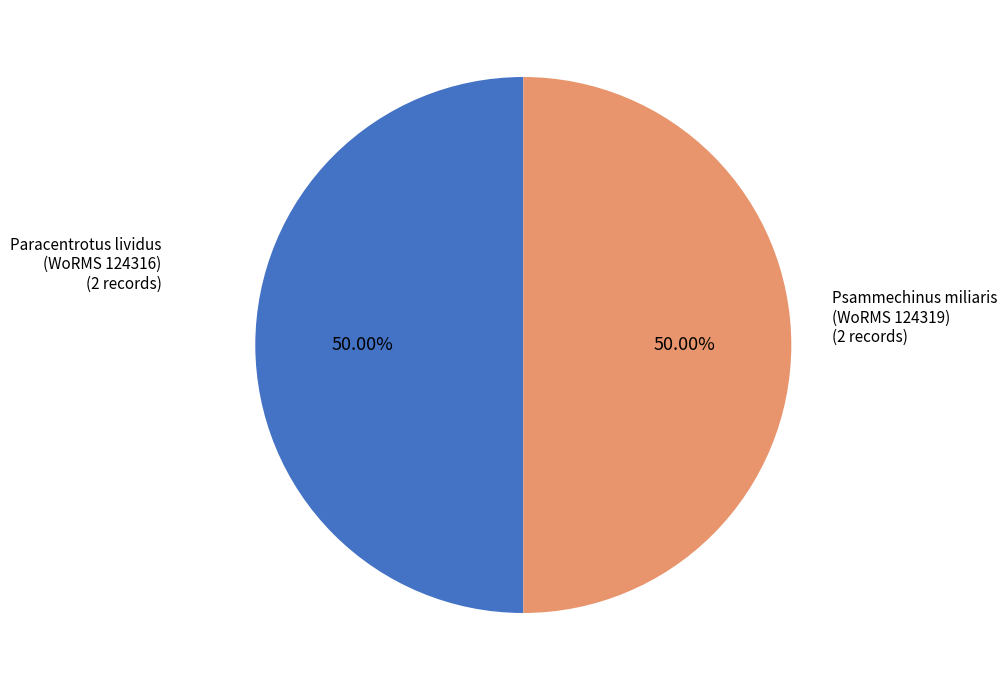

Is the sum of Psammechinus miliaris (WoRMS 124319) and Paracentrotus lividus (WoRMS 124316) greater than half?

Yes